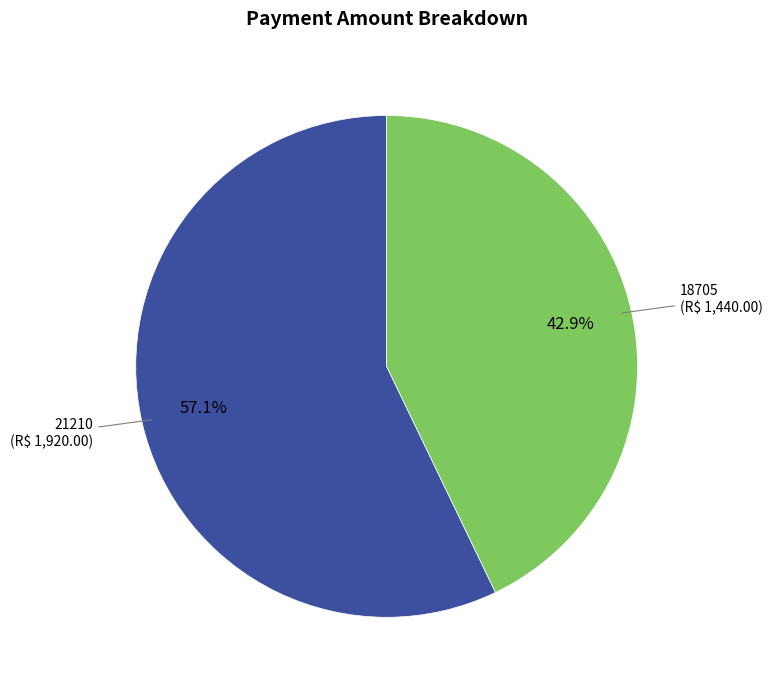

What is the smallest slice in the pie chart?

18705